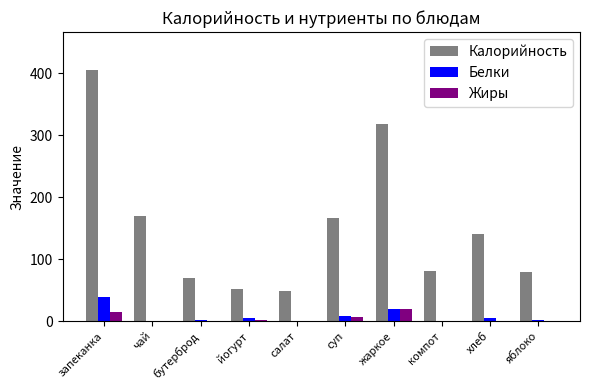

How many values in the Жиры series exceed 0?

8